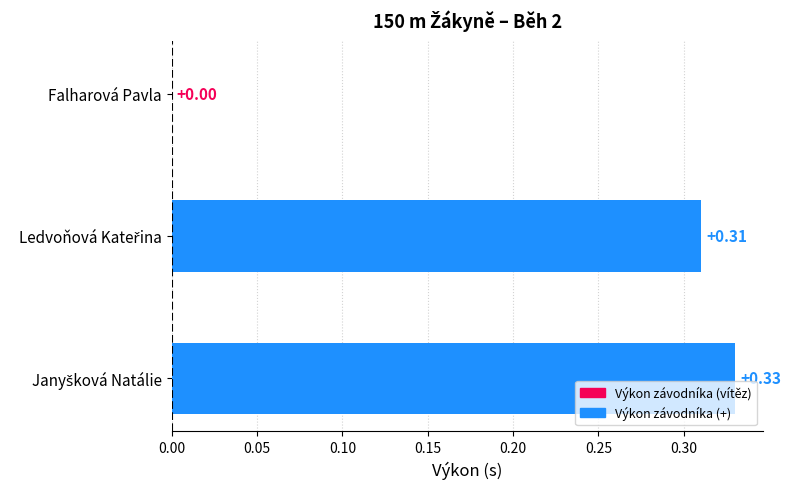

What is the sum of all values?

0.6